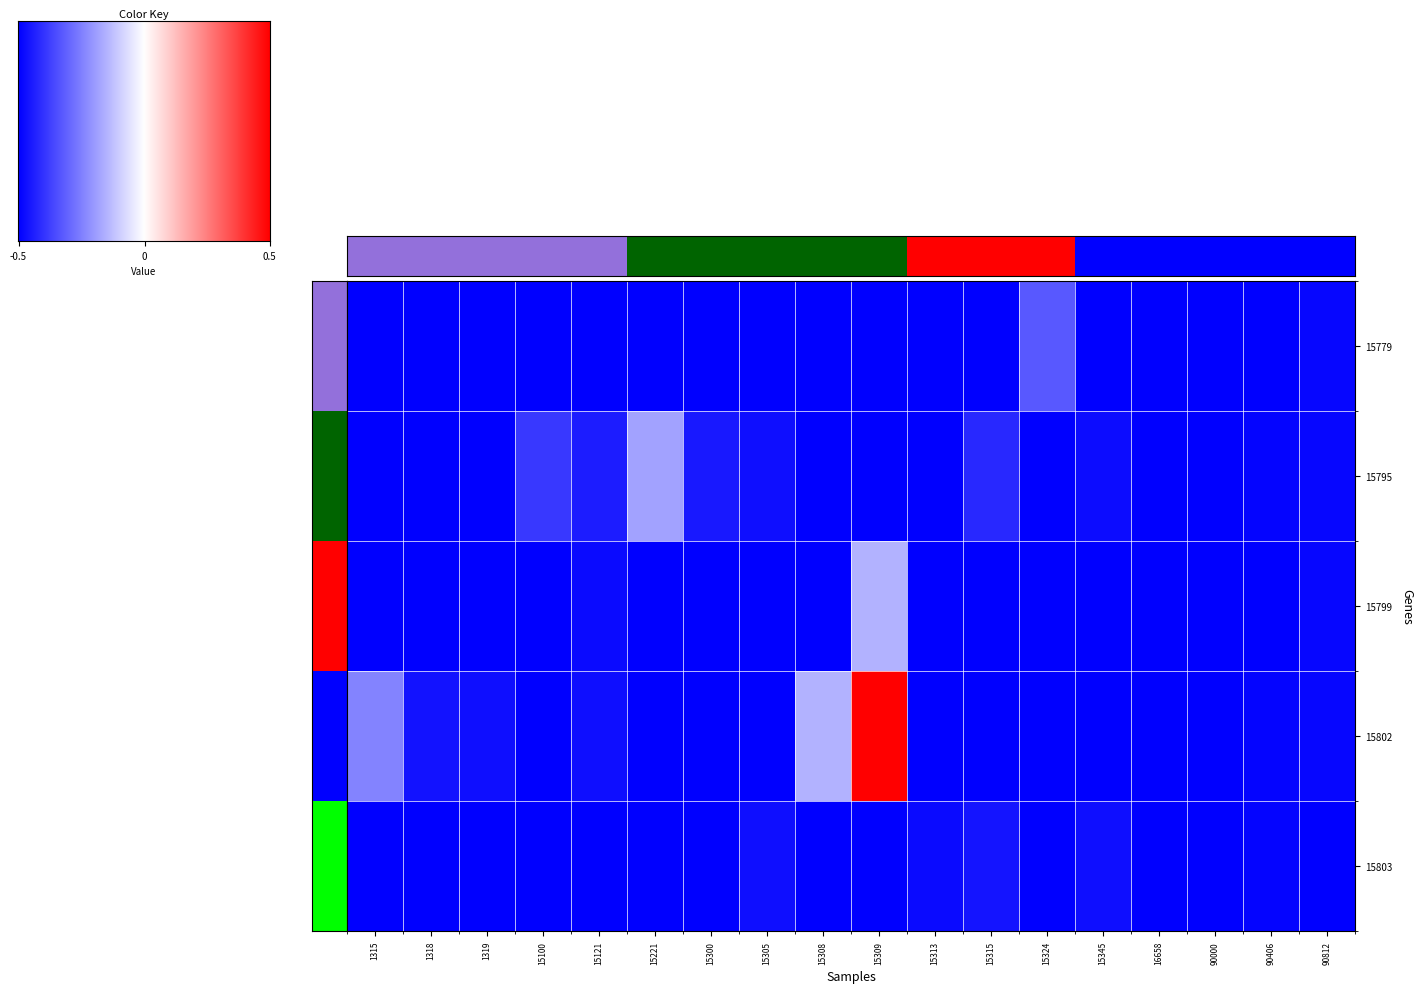

What is the smallest value displayed?

-0.5